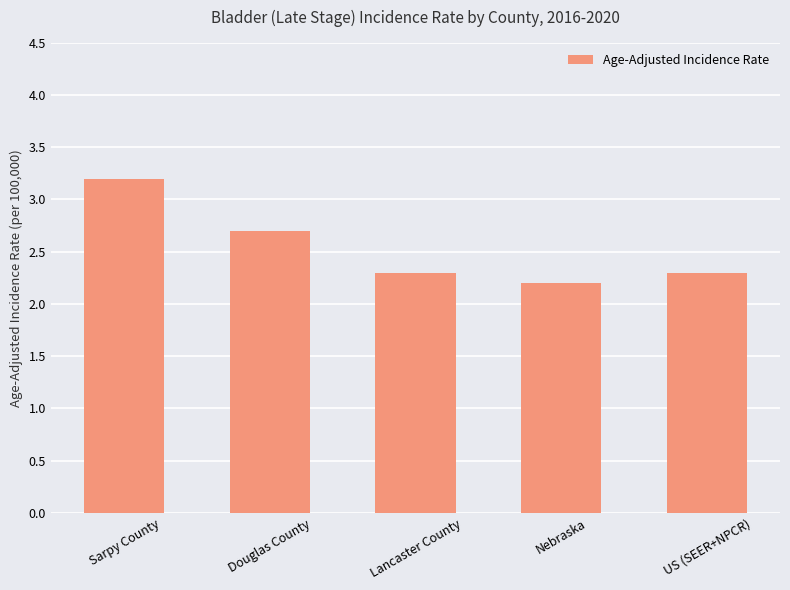

At which category does the chart reach its minimum across all series?

Nebraska